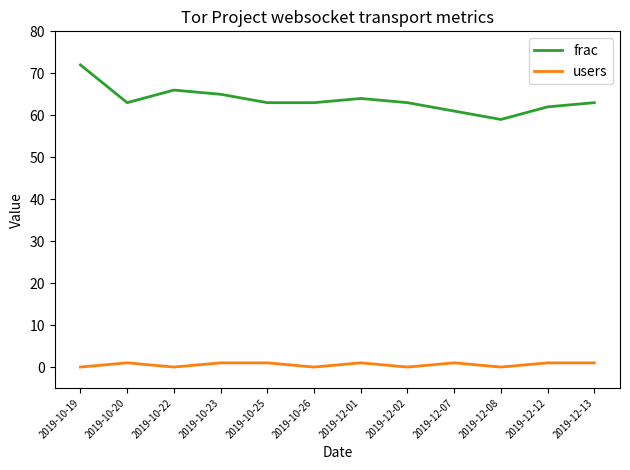

List the series in order of their overall mean, highest first.

frac, users